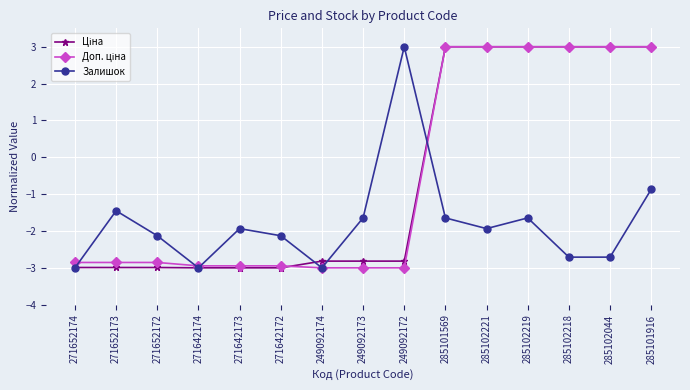

How many values in Залишок are below zero?

14